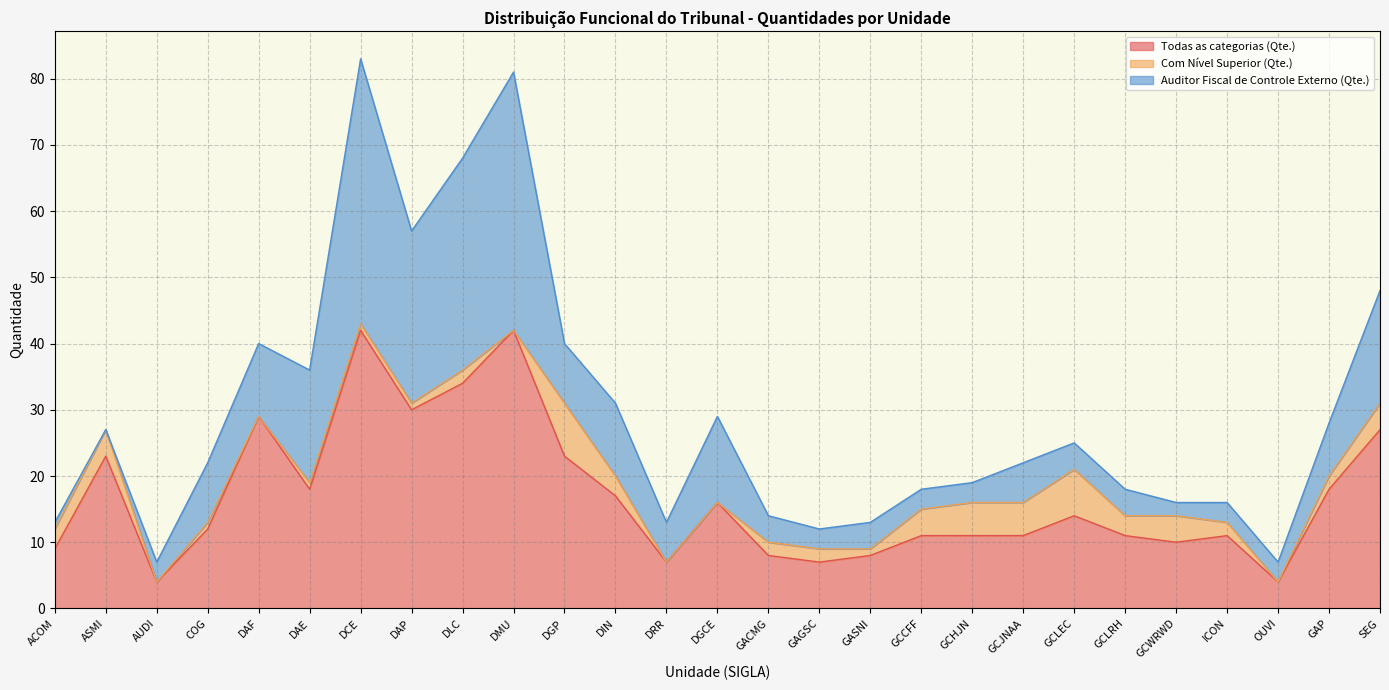

What is the total value across all series at ICON?

16